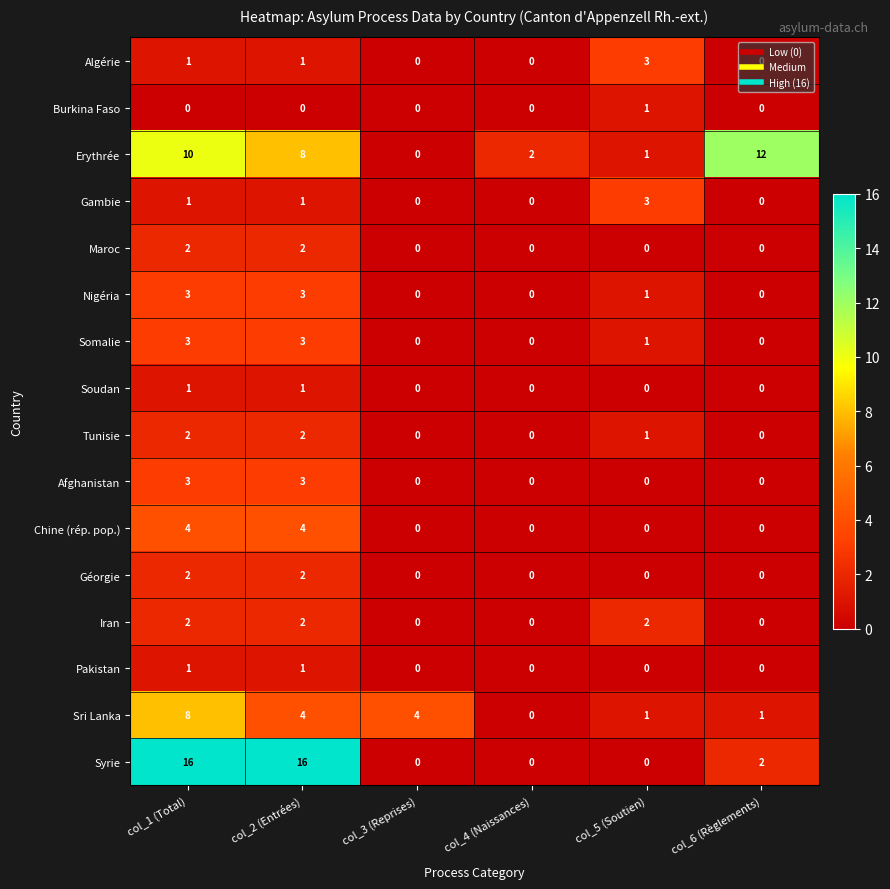

What is the total value across all series at col_3 (Reprises)?

4